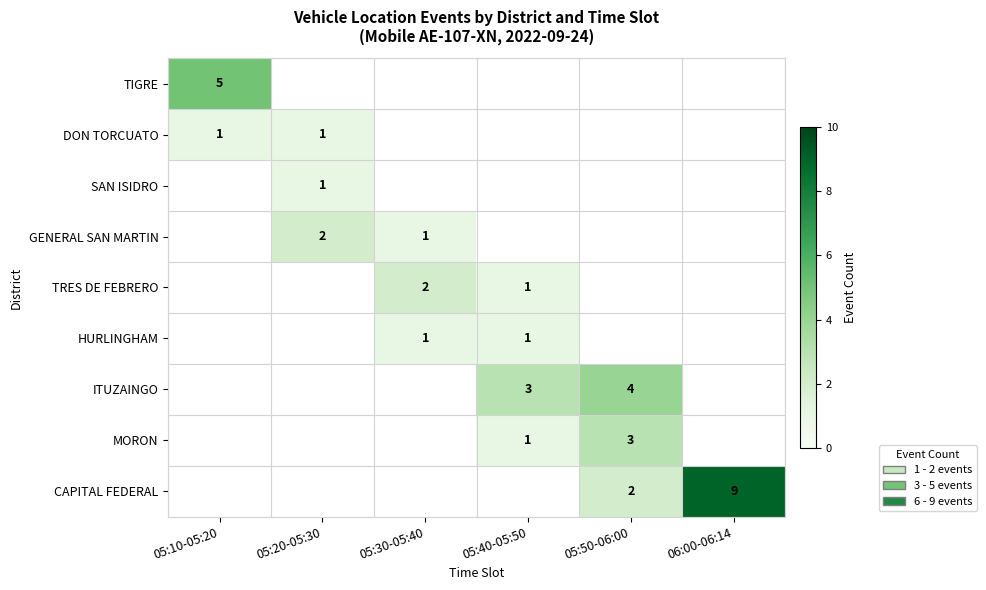

The MORON series shows 3 at 05:50-06:00. True or false?

True